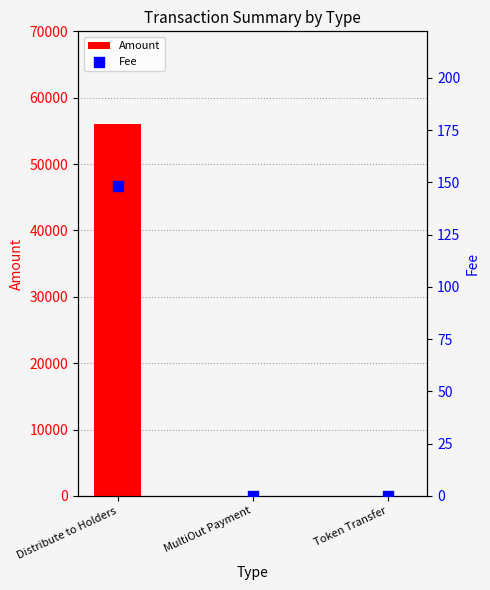

Which series has the largest total across all categories?

Amount